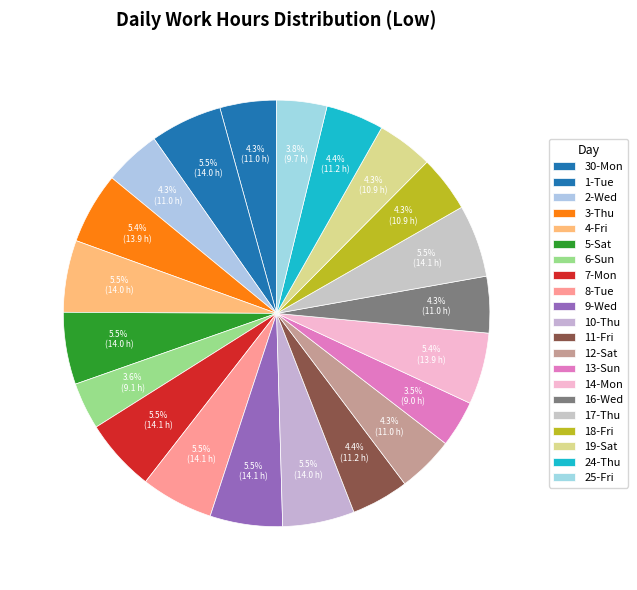

What percentage is the 4-Fri slice, to the nearest percent?

5%